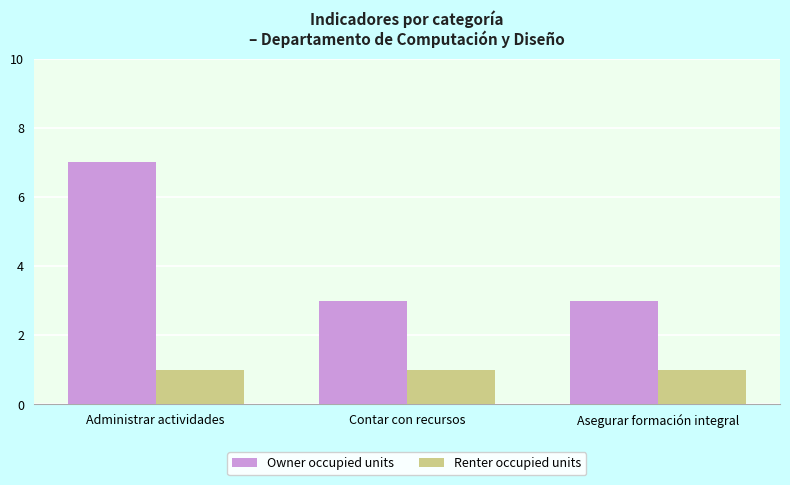

How many data points does each series have?

3